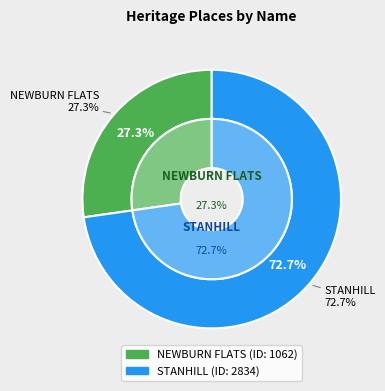

Is it true that STANHILL is 59% of the pie?

False